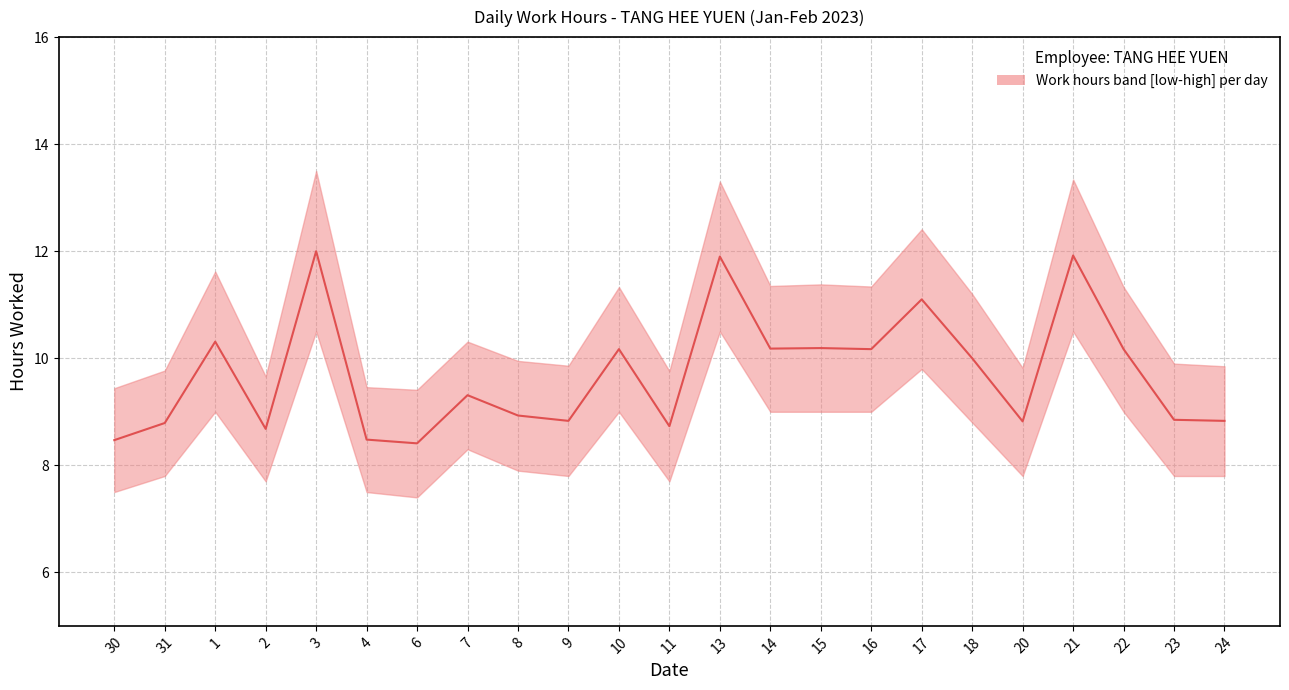

What is the change in value from 31 to 10?

+1.4